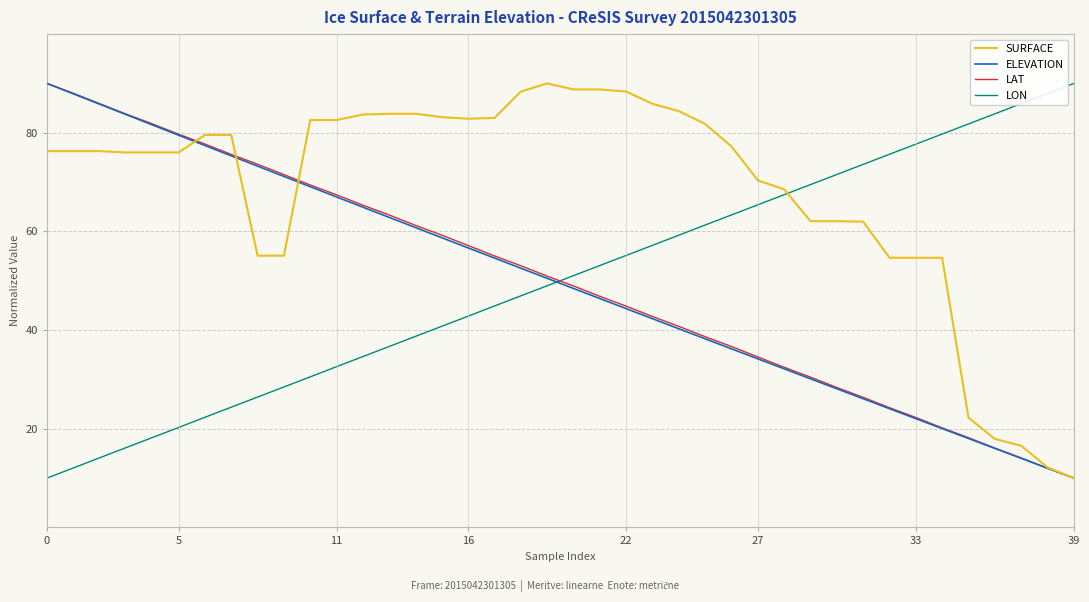

How many categories are shown in the chart?

40